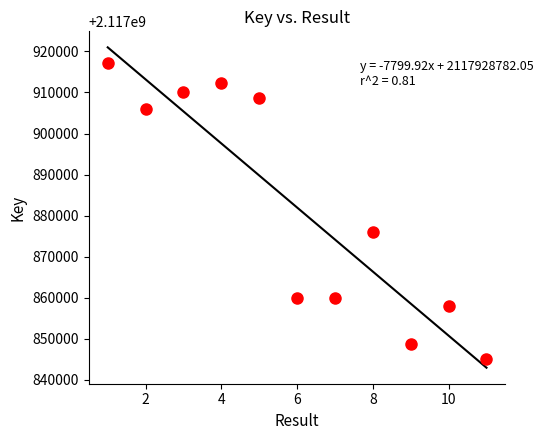

What Y value in the scatter plot is closest to 2117881126?

2117875957